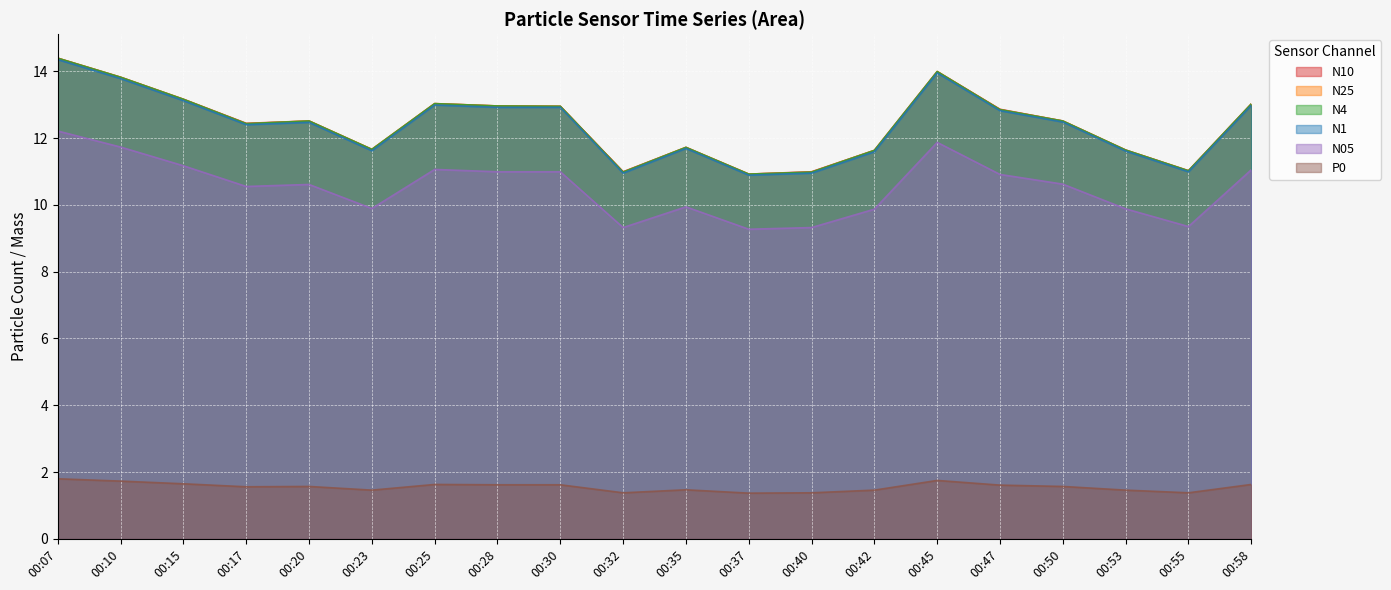

How many lines are shown in the chart?

6